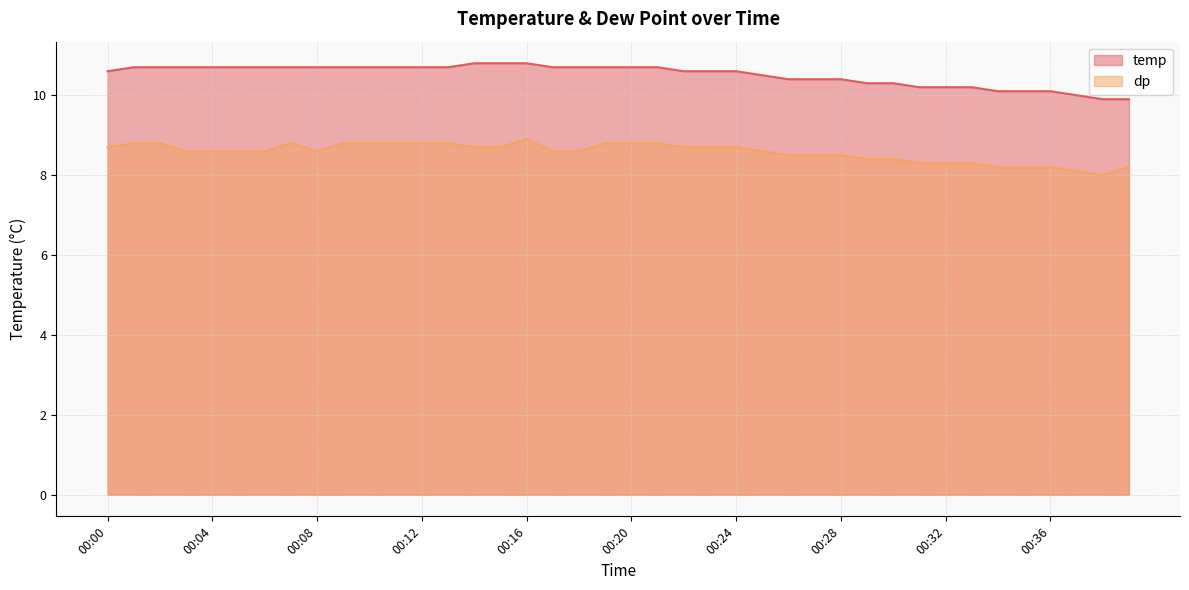

What is the value of the temp point at the 32nd from the left?

10.2